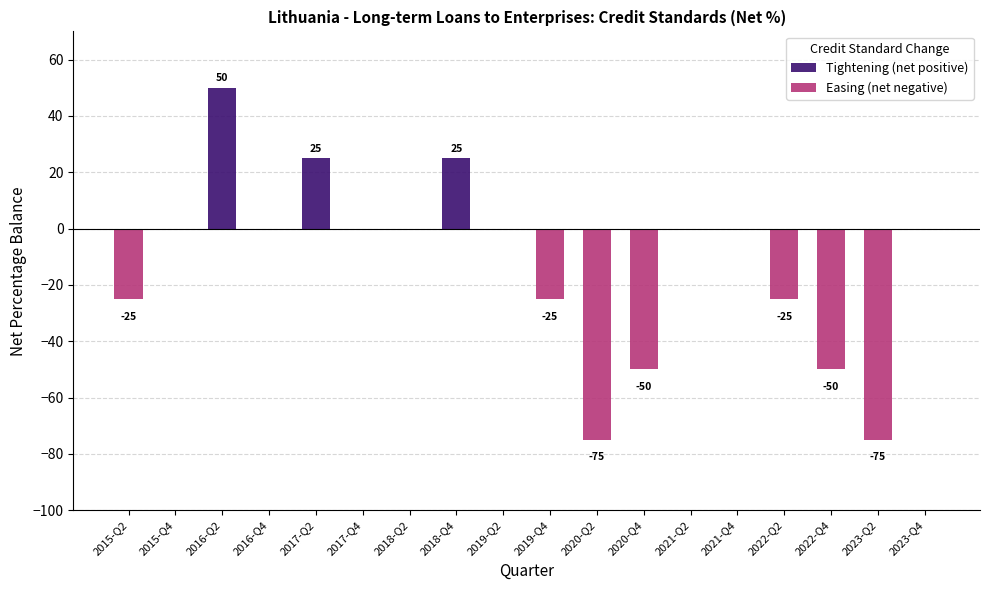

True or false: Easing (net negative) has a value of 49 at 2019-Q2.

False